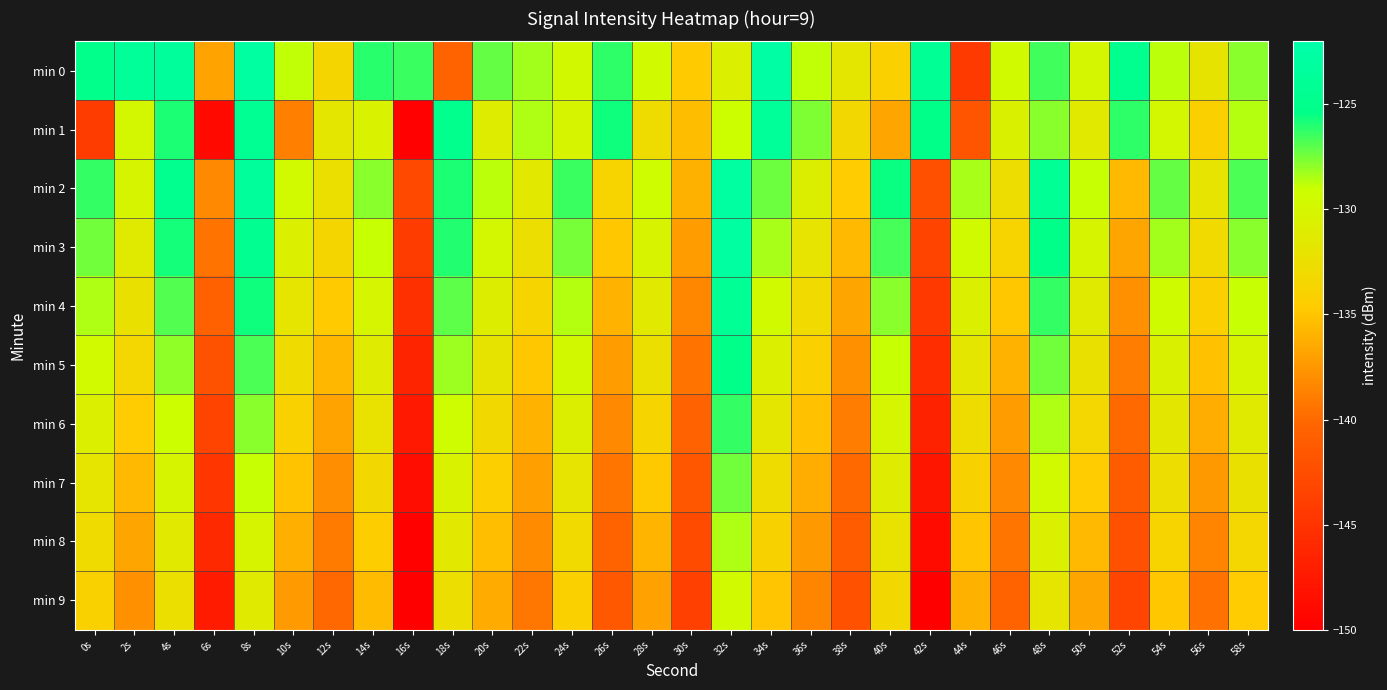

What is the difference between the highest and lowest values at 0s?

19.2